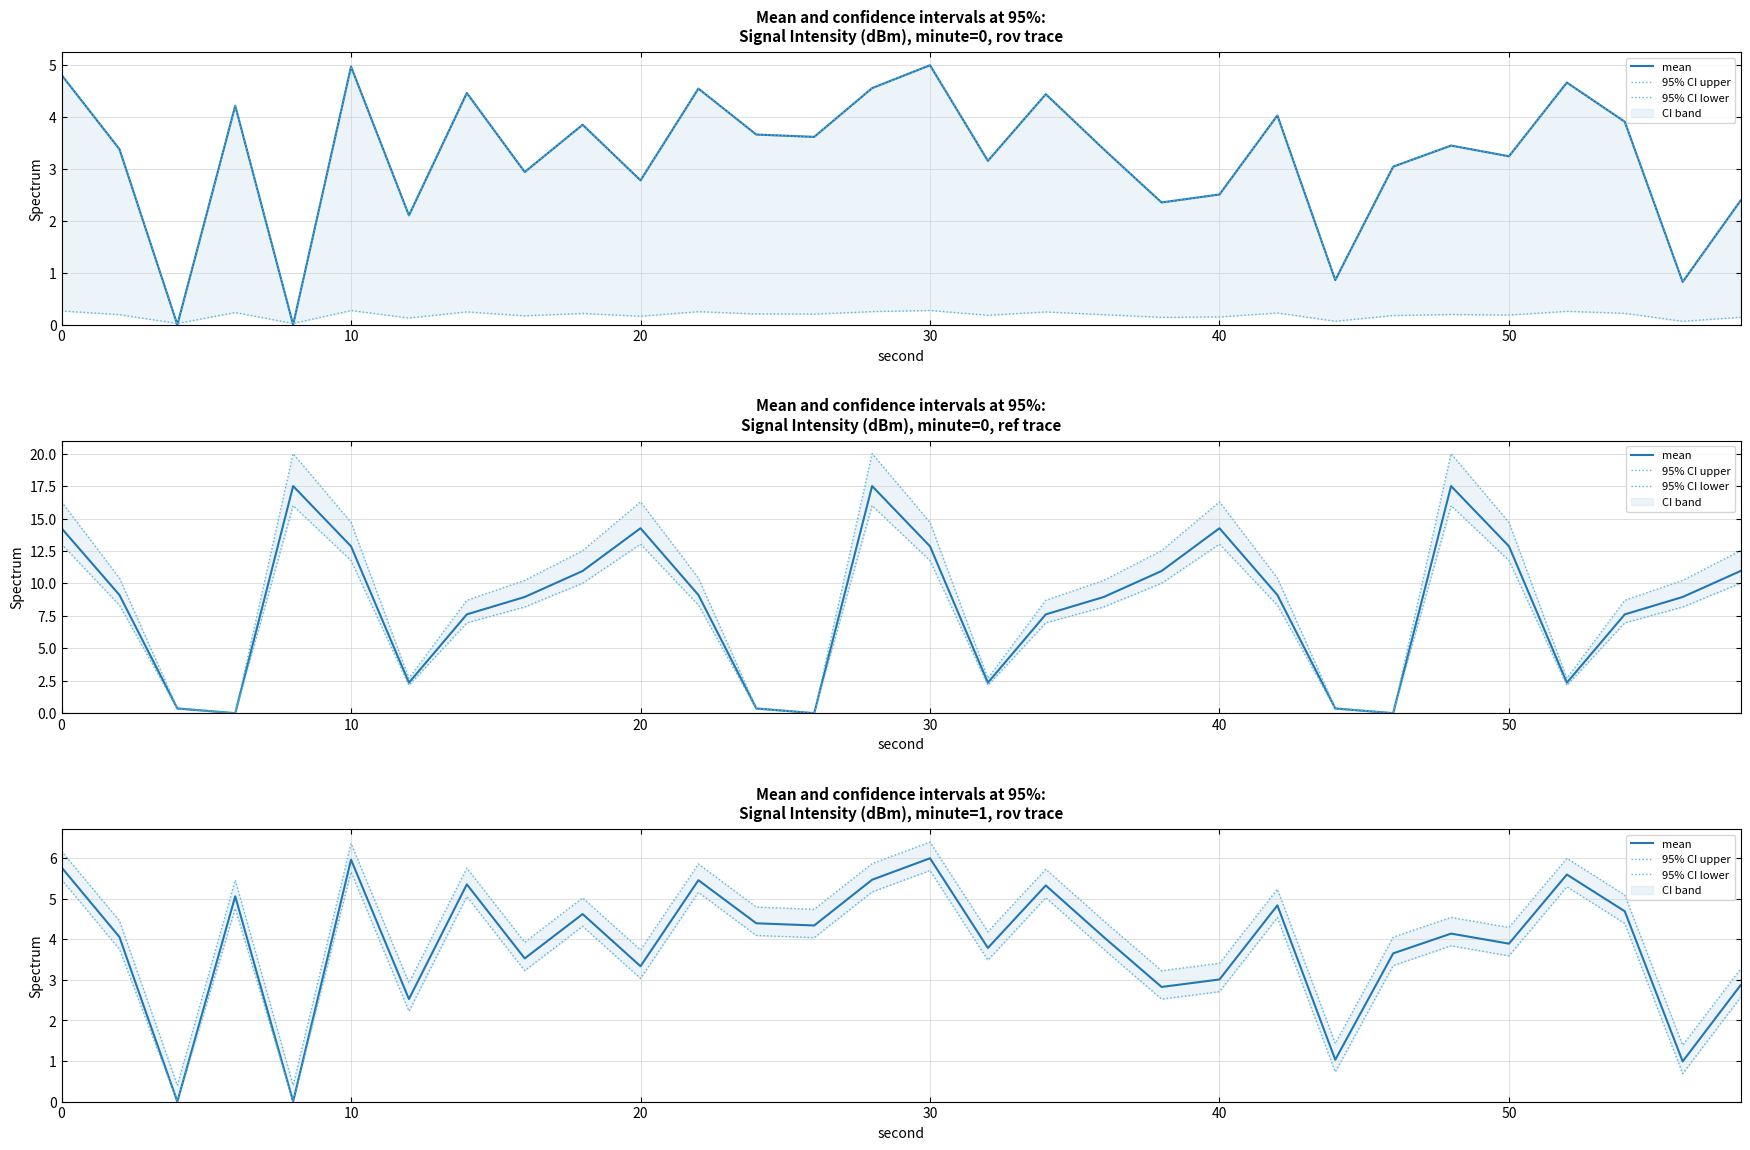

Which series has the largest range (max minus min)?

mean